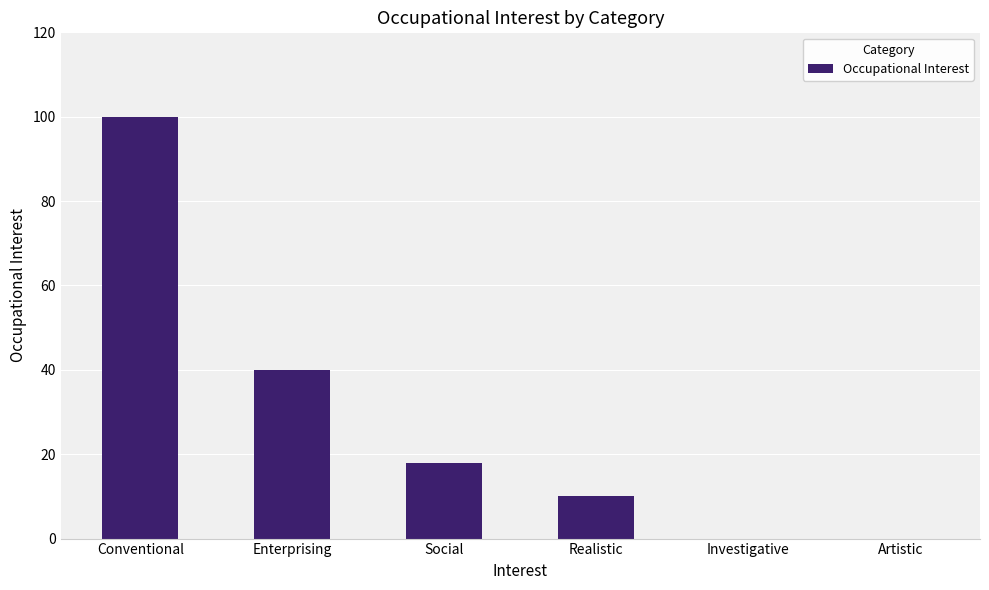

Is it true that the value at Artistic is -52?

False